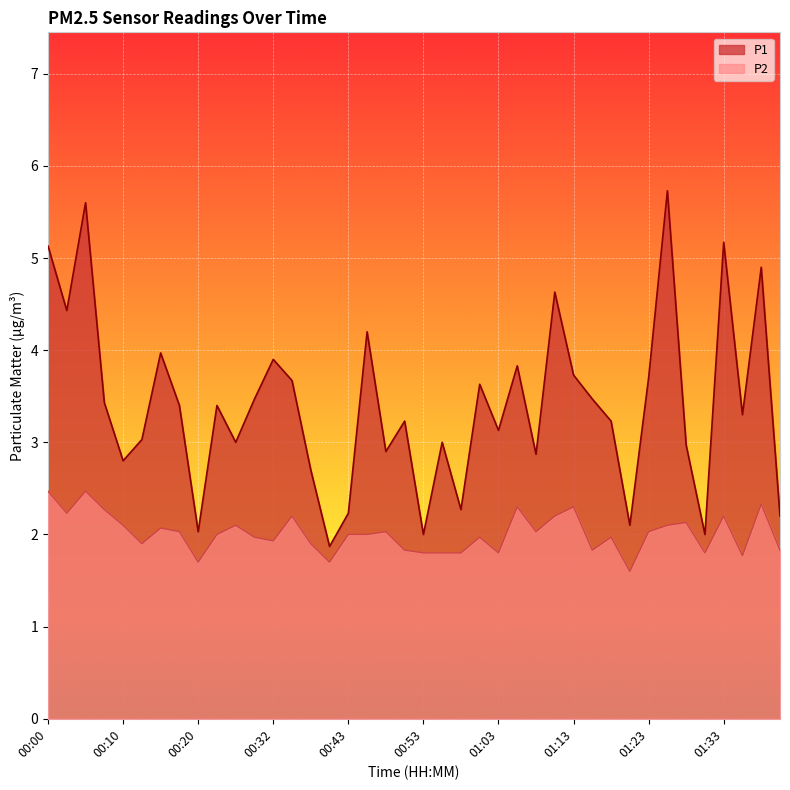

Where is the first local minimum for P1?

00:02